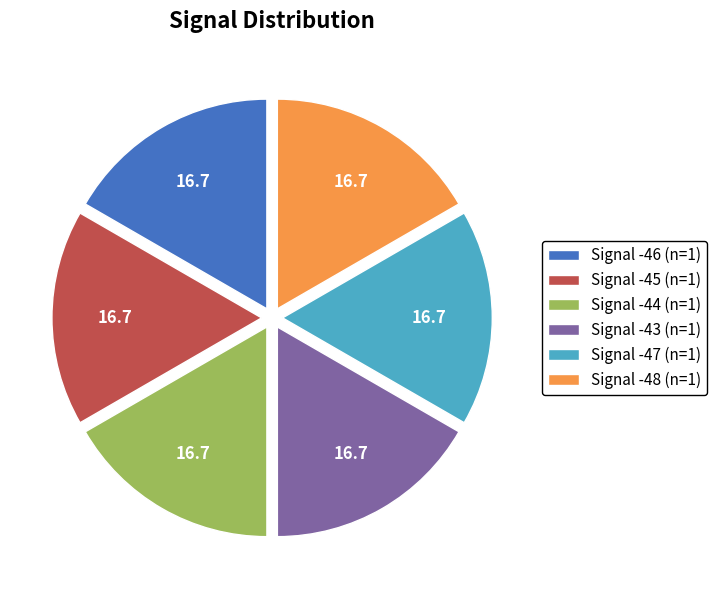

Does Signal -43 (n=1) account for over 50% of the chart?

No